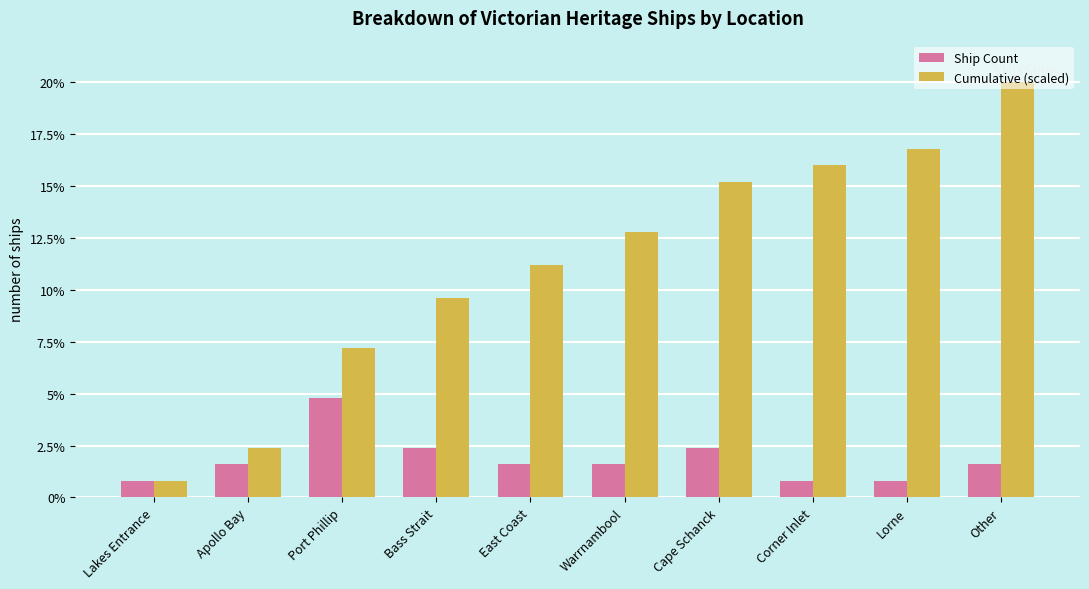

How many series are shown in this chart?

2